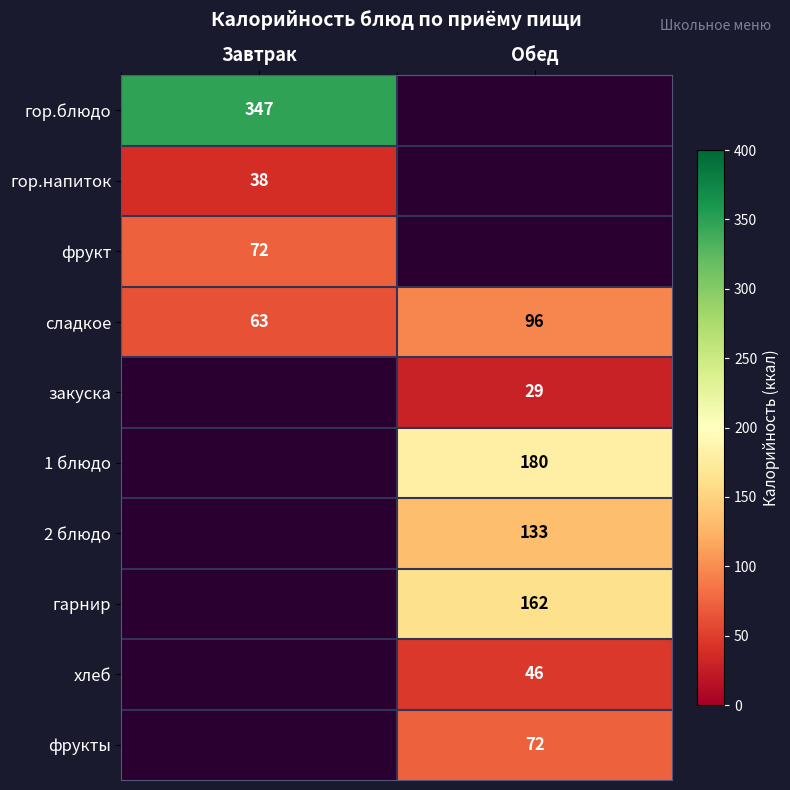

What is the difference between the highest and lowest values at Завтрак?

309.0